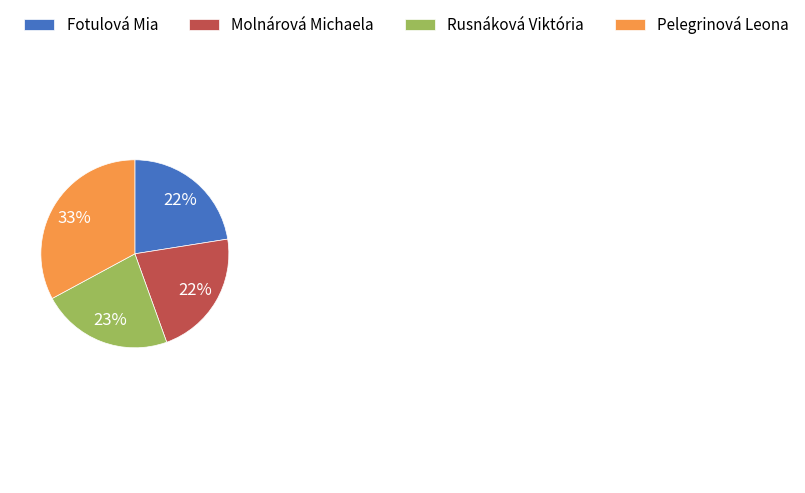

Which has a higher value, Molnárová Michaela or Rusnáková Viktória?

Rusnáková Viktória